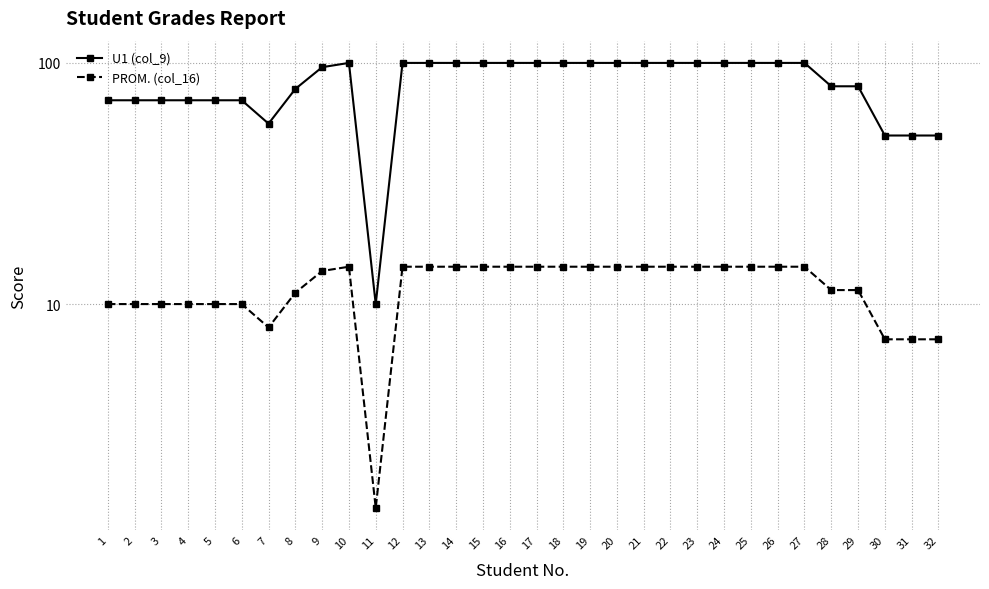

The PROM. (col_16) series shows 1.7 at 30. True or false?

False